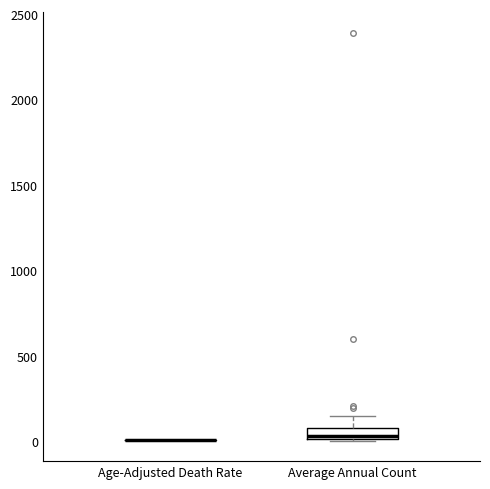

Which box is the tallest, from its lower edge to its upper edge?

Average Annual Count